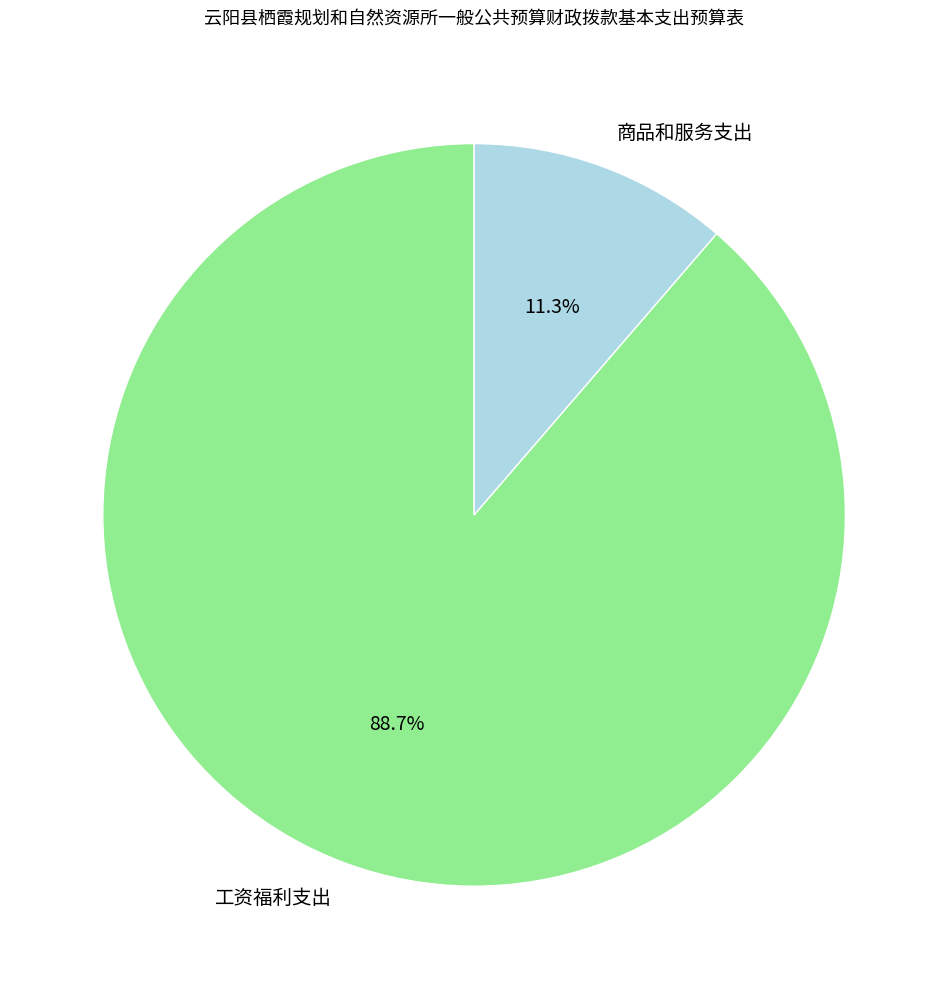

What percentage is the 工资福利支出 slice, to the nearest percent?

89%